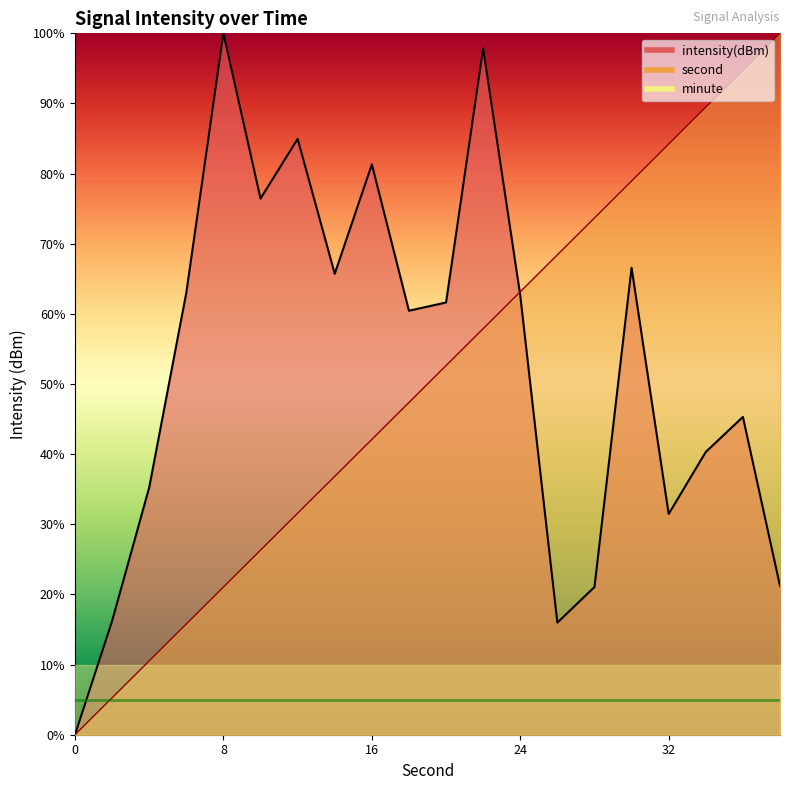

After their last crossing, which series has the higher values: second or intensity?

second